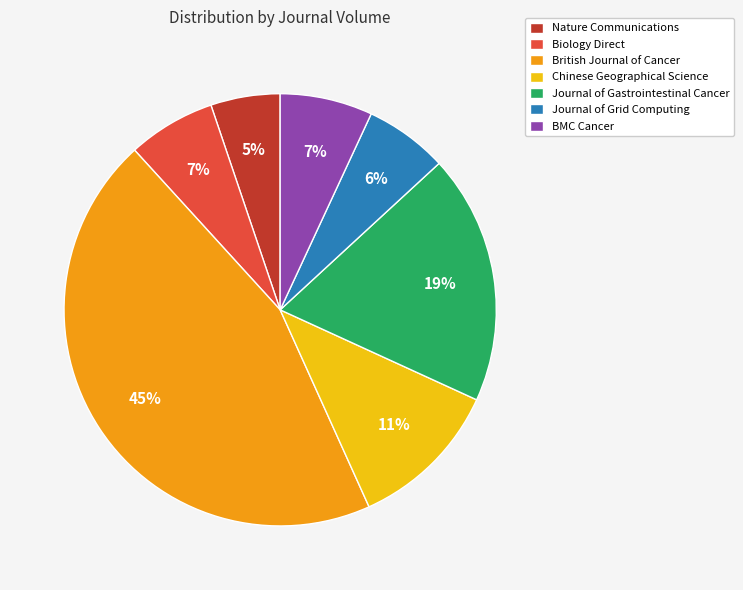

Is Chinese Geographical Science the majority of the pie?

No